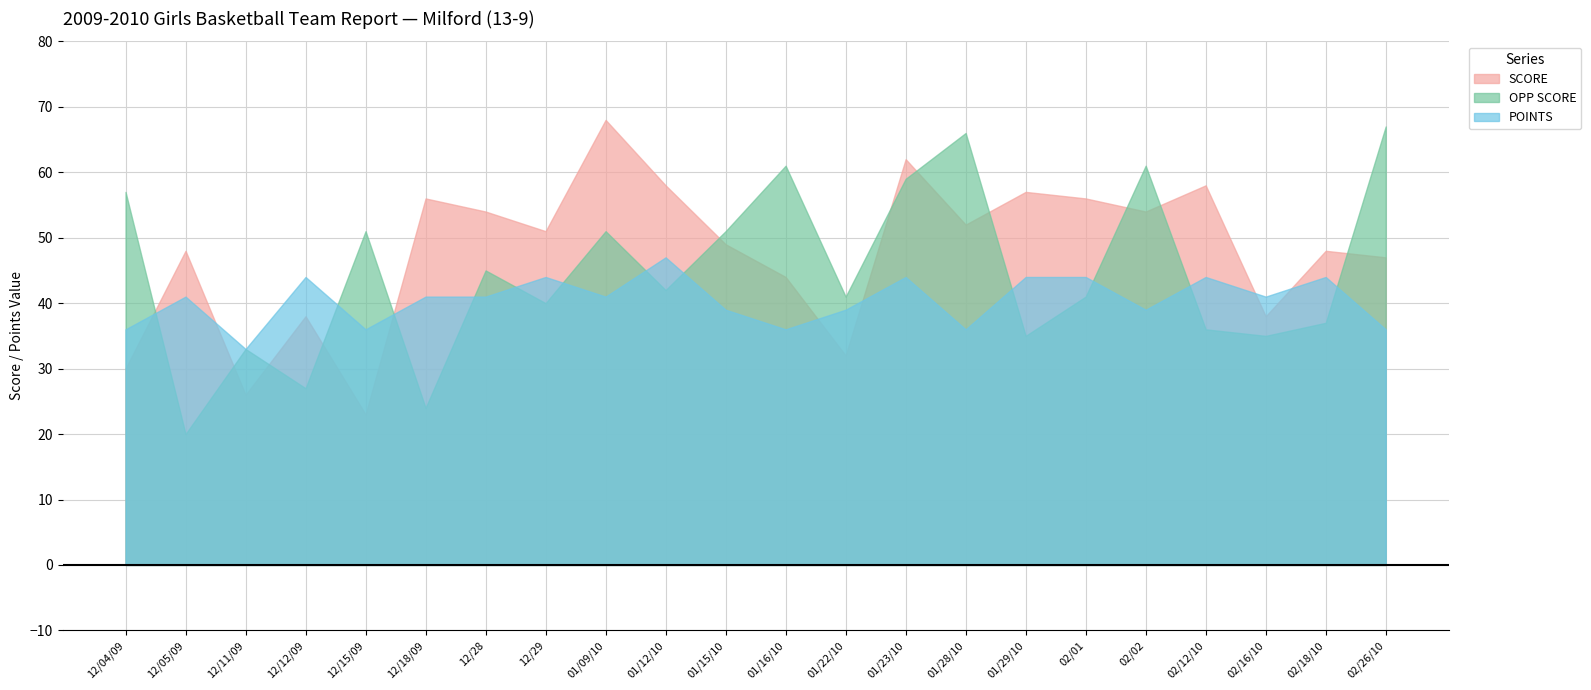

The value of OPP SCORE at 12/11/09 is 45. True or false?

False